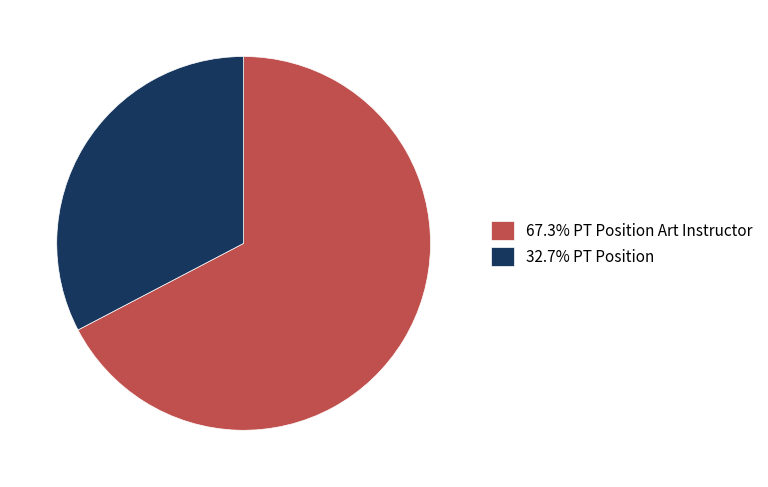

Does 32.7% PT Position account for over 50% of the chart?

No